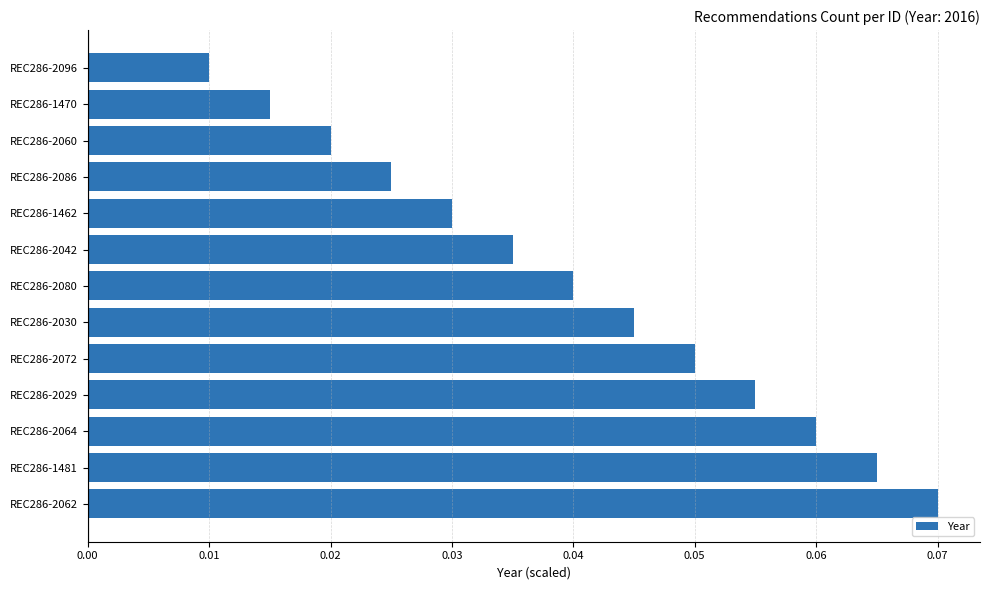

Does the chart contain any negative values?

No